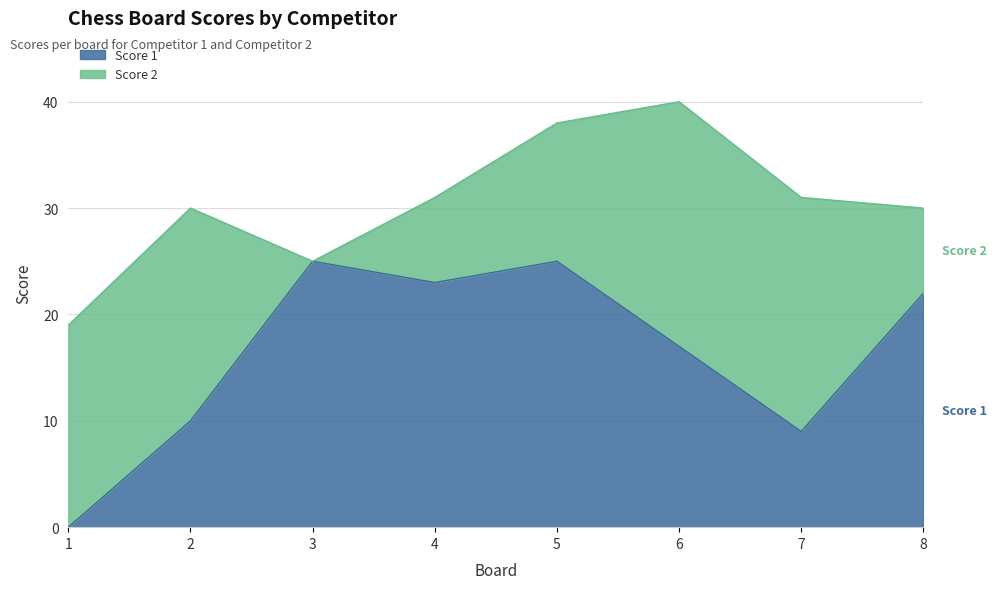

Rank the categories by value from highest to lowest.

3, 5, 4, 8, 6, 2, 7, 1